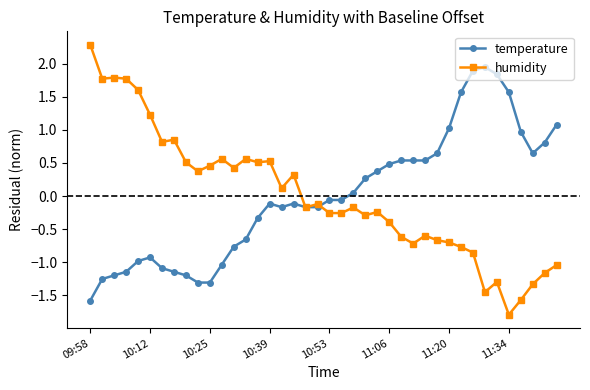

What is the value of the humidity point at the 40th from the left?

-1.0